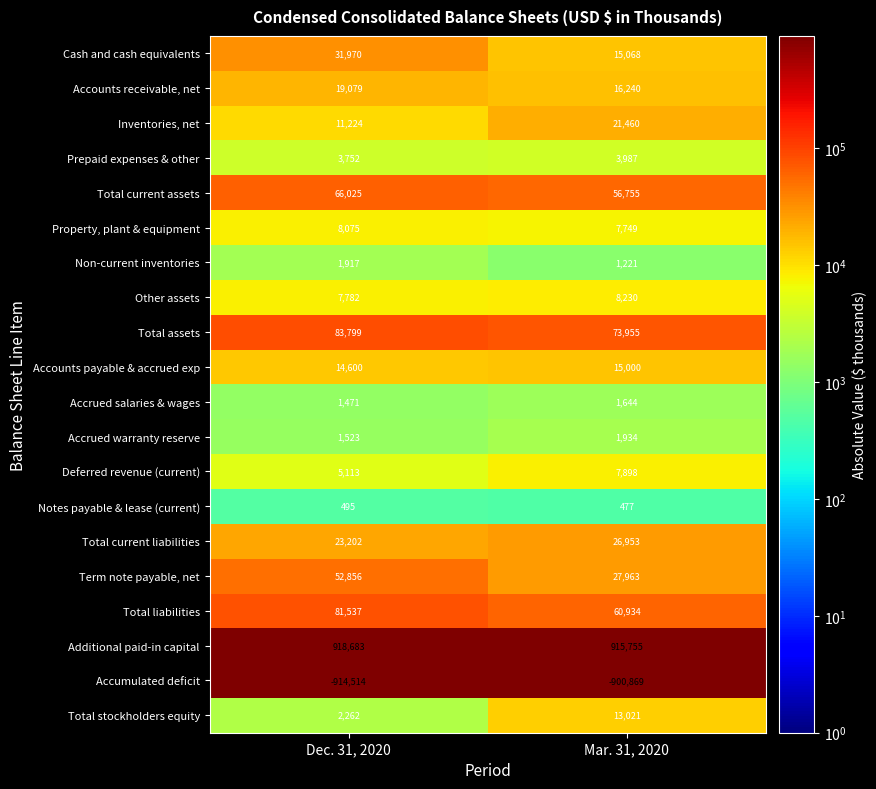

True or false: Property, plant & equipment has a value of 3777 at Mar. 31, 2020.

False